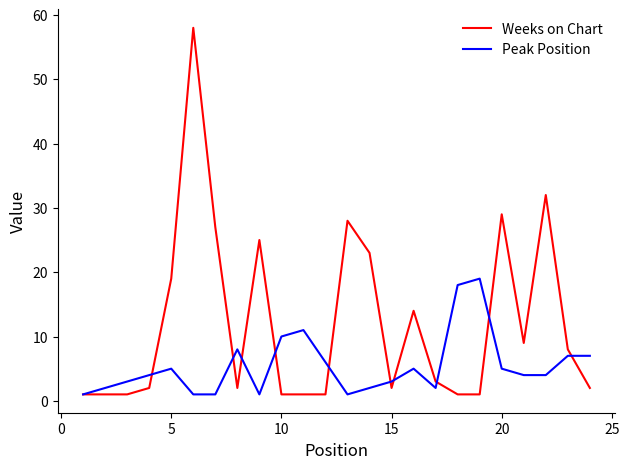

How many lines are shown in the chart?

2